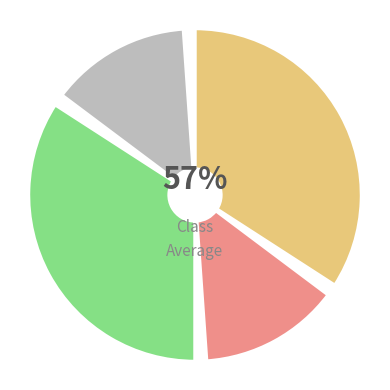

Rank the categories by value from lowest to highest.

0, 100, 2, 3, 4, 5, 6, 7, 8, 9, 10, 11, 12, 13